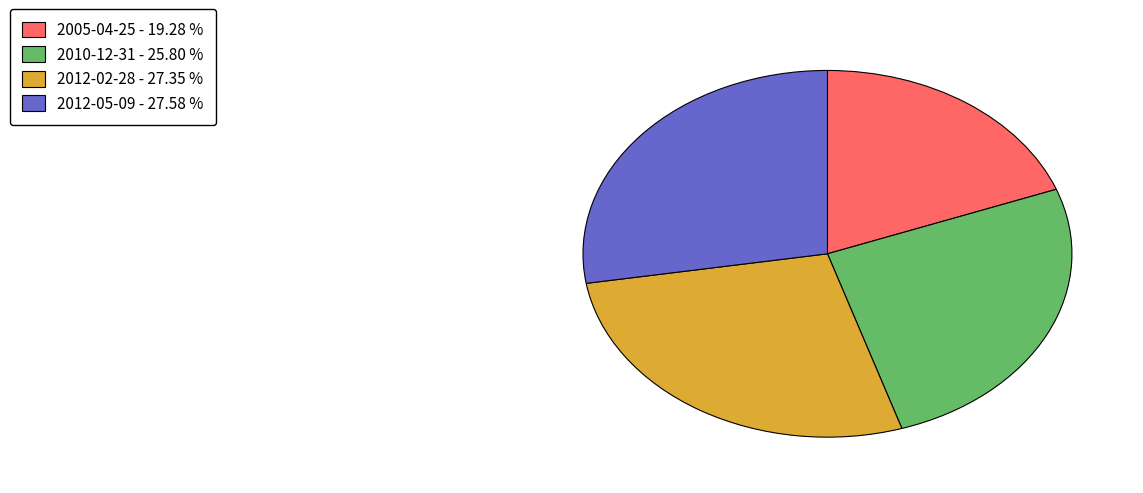

Is it true that 2010-12-31 is 26% of the pie?

True